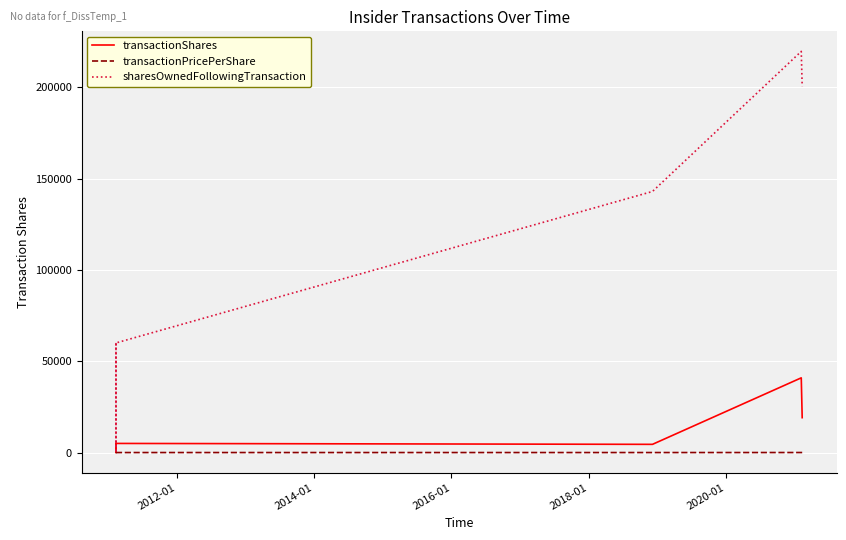

Which series has the largest range (max minus min)?

sharesOwnedFollowingTransaction